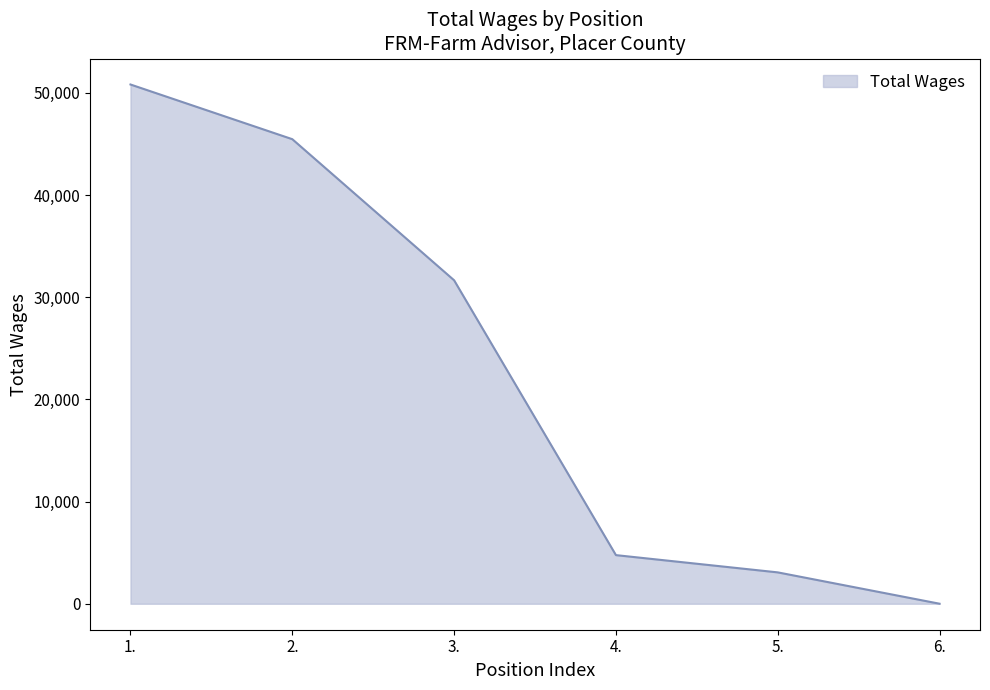

Reading left to right, transcribe all the data shown in this chart.

50827	45474	31662	4761	3072	4